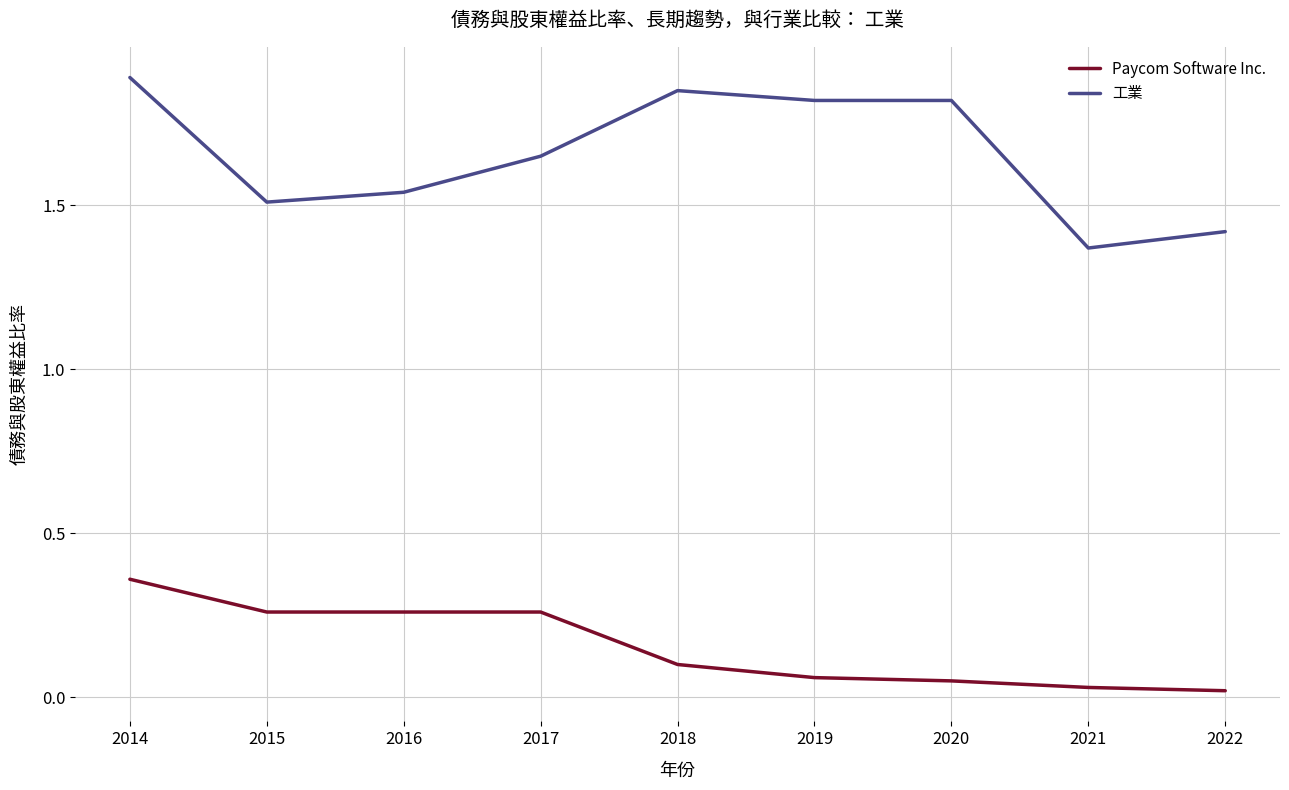

How many distinct data groups are displayed?

2